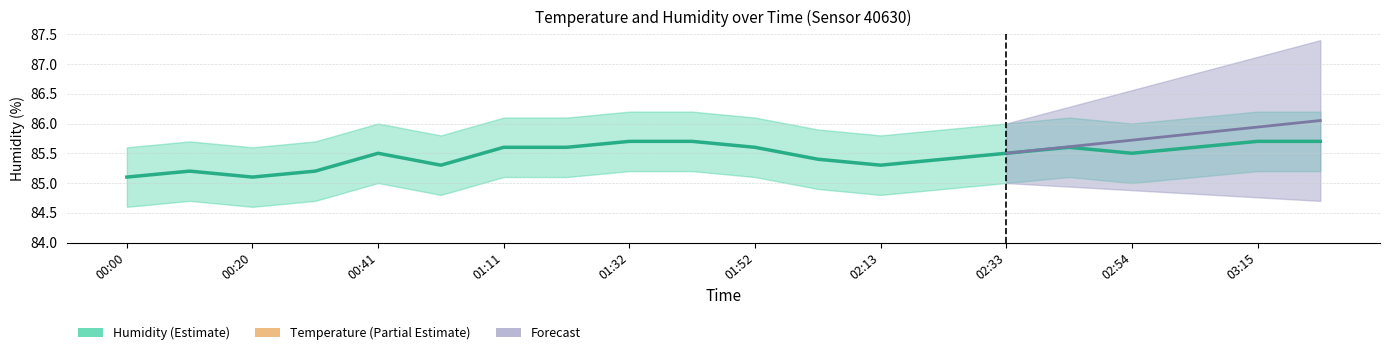

Is this an area chart (filled region under the line)?

No